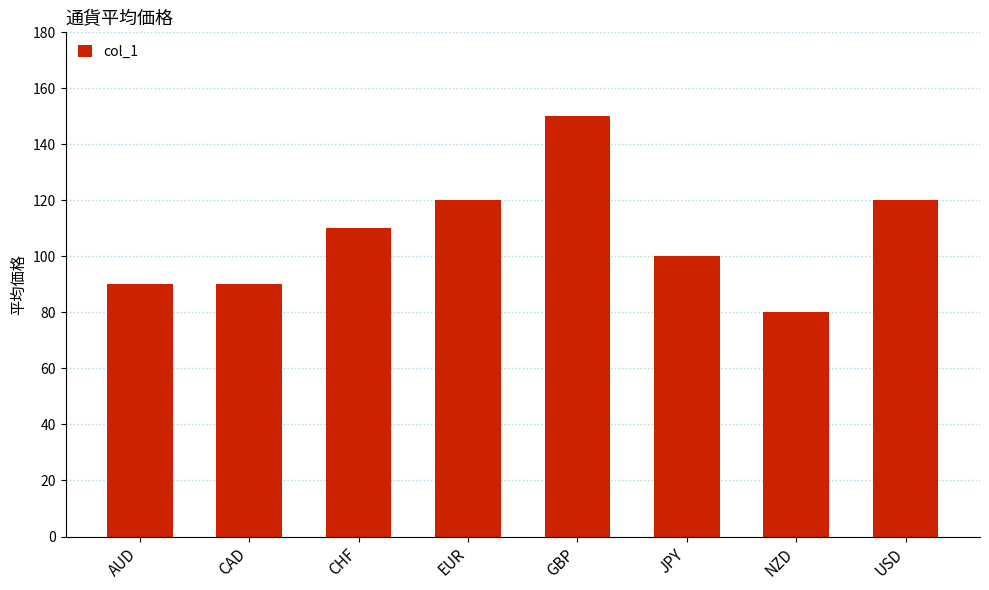

What is the difference between the values at USD and AUD?

30